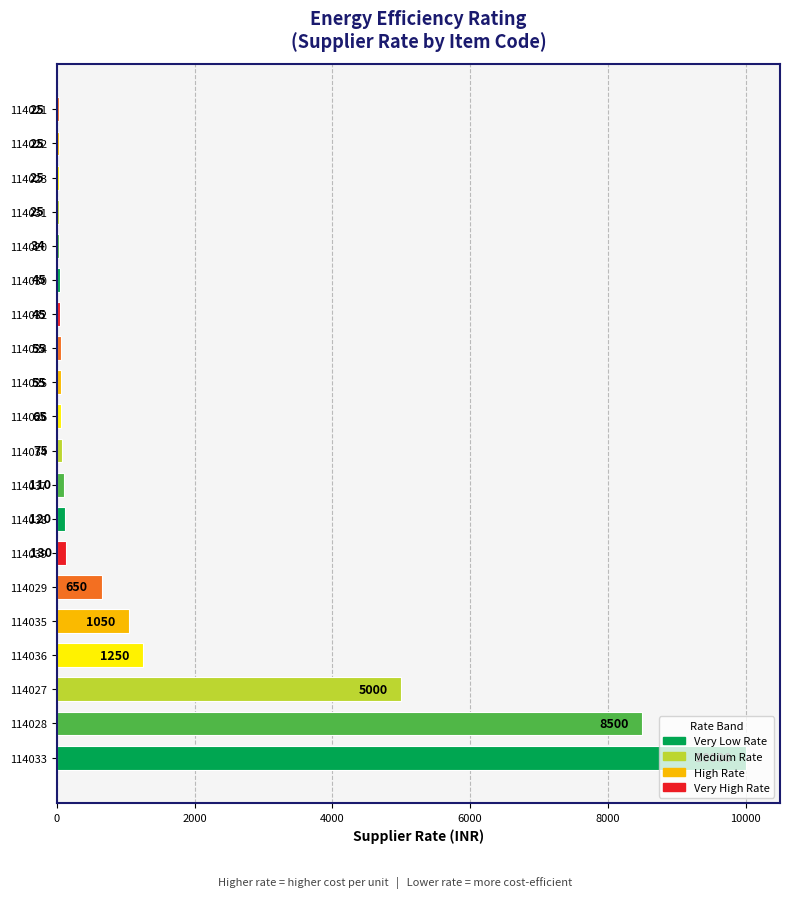

At which category does the chart reach its peak across all series?

114033